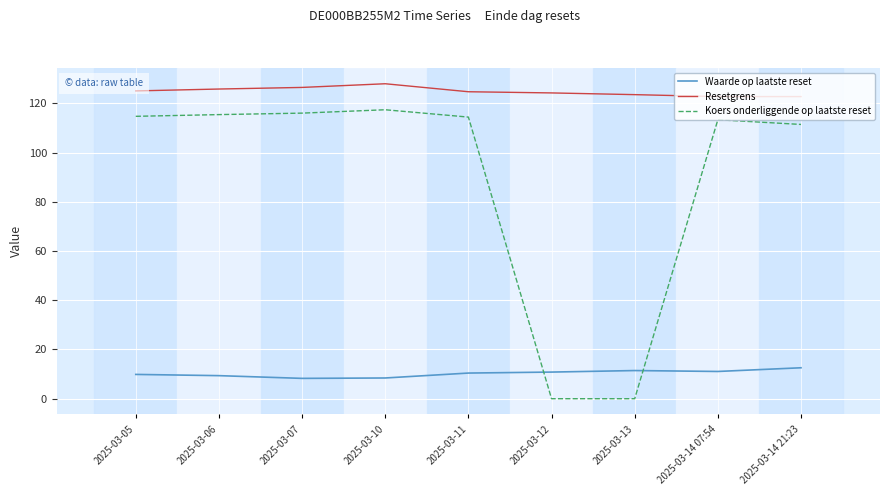

Is this an area chart (filled region under the line)?

No